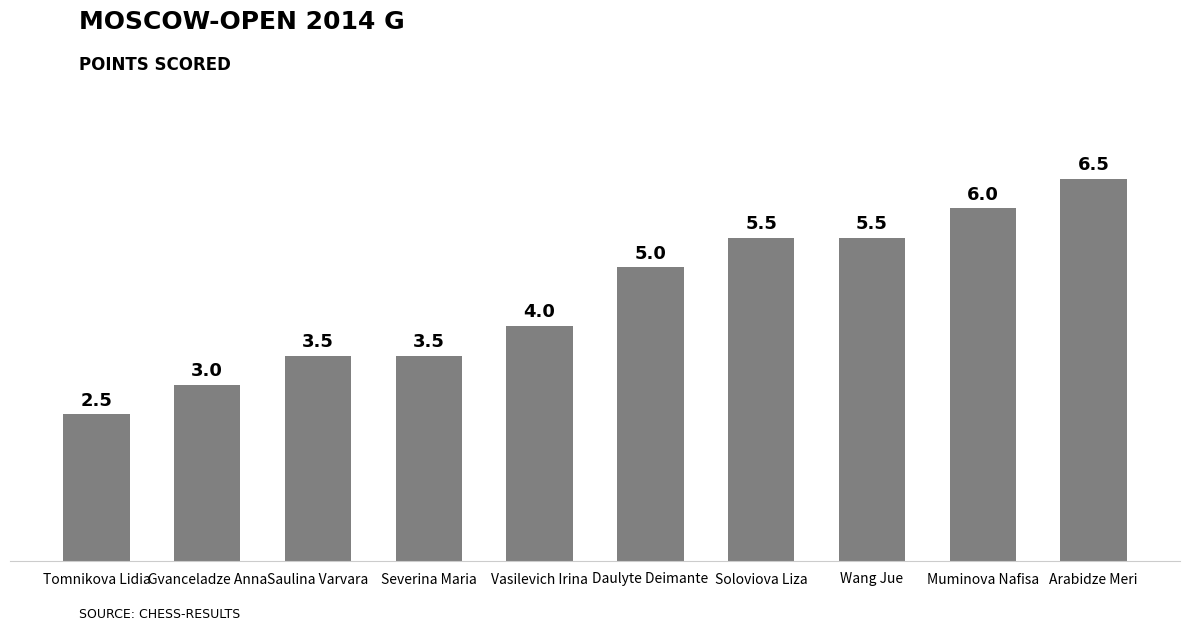

The chart shows a value of 6.5 at Arabidze Meri. True or false?

True